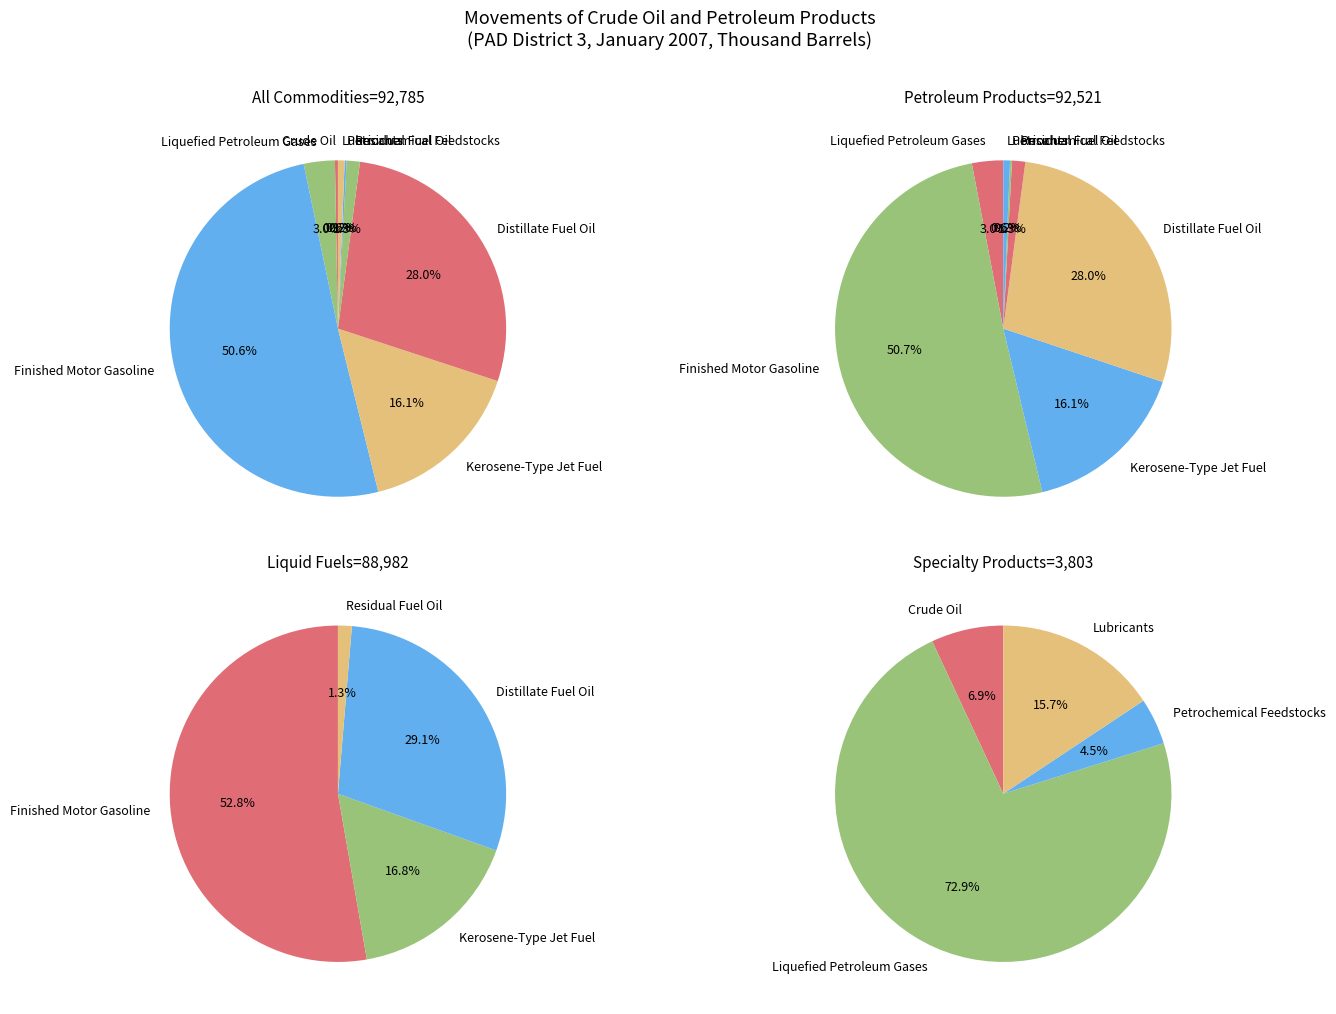

What is the majority slice?

Finished Motor Gasoline